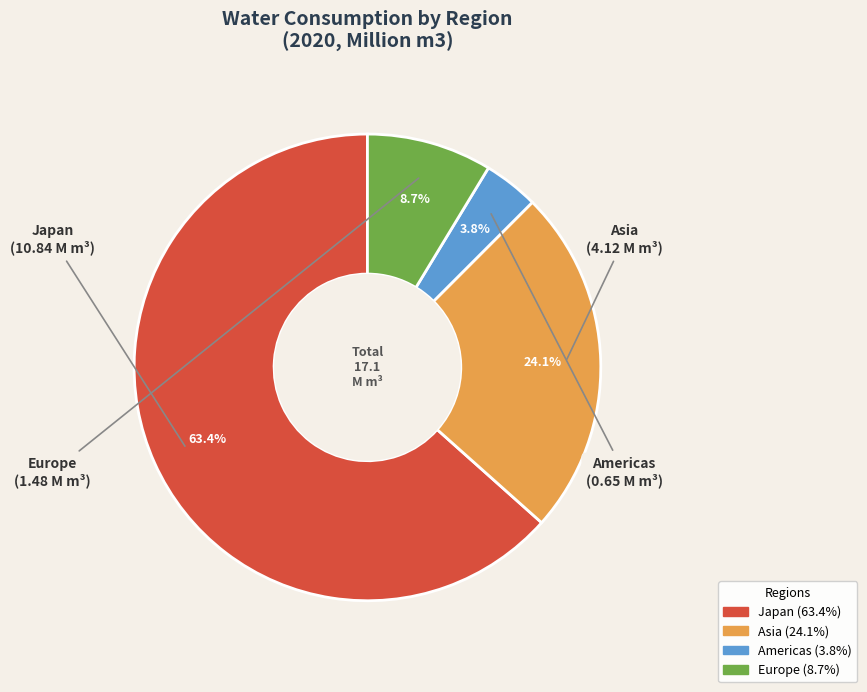

What portion of the pie excludes Europe?

91.3%